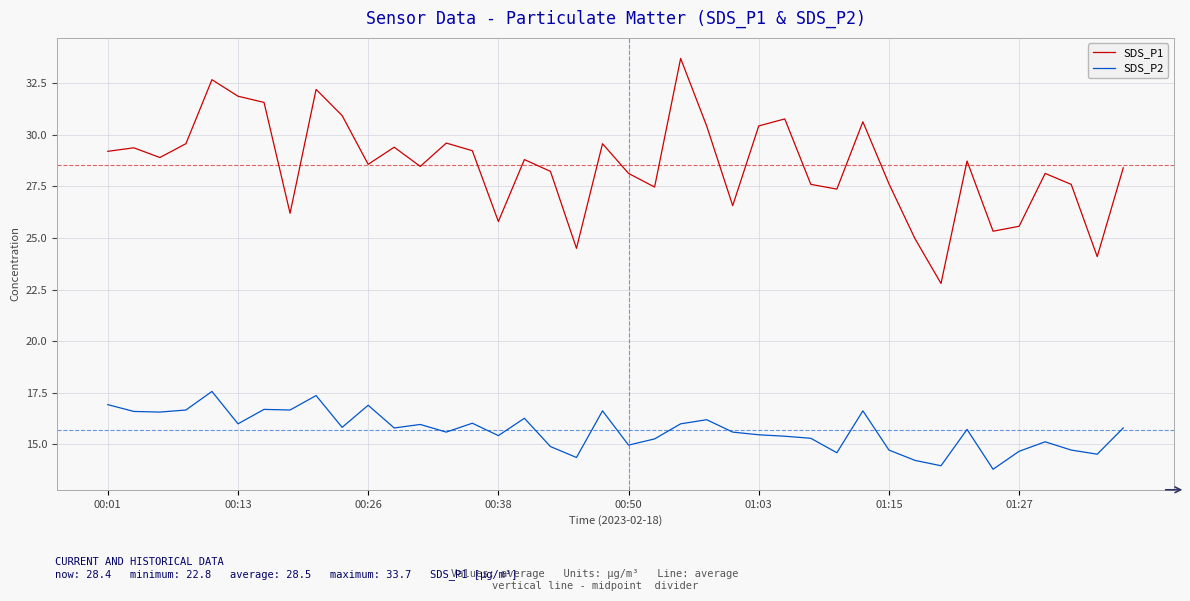

What is the minimum value for SDS_P2?

13.8